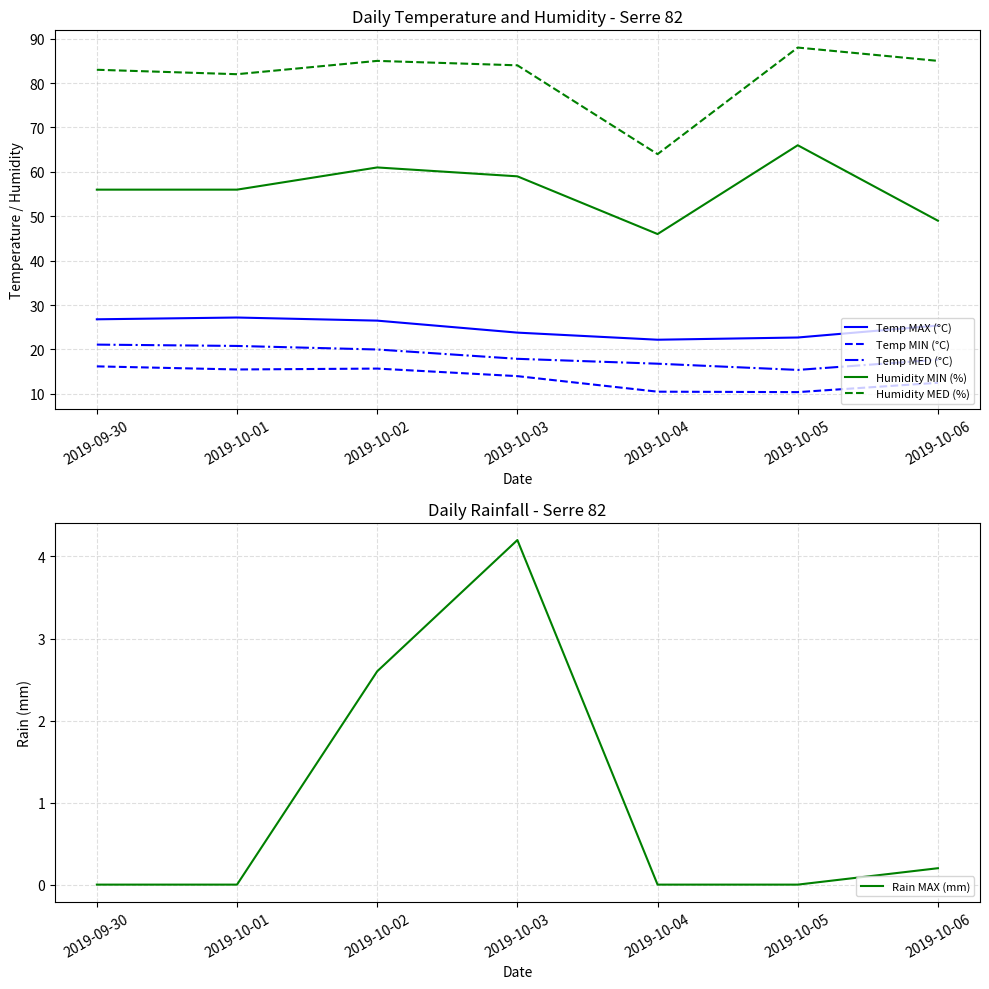

Reading left to right, extract all data points from this chart.

Temp MAX (°C): 2019-09-30=26.8	2019-10-01=27.2	2019-10-02=26.5	2019-10-03=23.8	2019-10-04=22.2	2019-10-05=22.7	2019-10-06=25.4
Temp MIN (°C): 2019-09-30=16.2	2019-10-01=15.5	2019-10-02=15.7	2019-10-03=14.0	2019-10-04=10.5	2019-10-05=10.4	2019-10-06=12.5
Temp MED (°C): 2019-09-30=21.1	2019-10-01=20.8	2019-10-02=20.0	2019-10-03=17.9	2019-10-04=16.8	2019-10-05=15.4	2019-10-06=17.7
Humidity MIN (%): 2019-09-30=56.0	2019-10-01=56.0	2019-10-02=61.0	2019-10-03=59.0	2019-10-04=46.0	2019-10-05=66.0	2019-10-06=49.0
Humidity MED (%): 2019-09-30=83.0	2019-10-01=82.0	2019-10-02=85.0	2019-10-03=84.0	2019-10-04=64.0	2019-10-05=88.0	2019-10-06=85.0
Rain MAX (mm): 2019-09-30=0.0	2019-10-01=0.0	2019-10-02=2.6	2019-10-03=4.2	2019-10-04=0.0	2019-10-05=0.0	2019-10-06=0.2